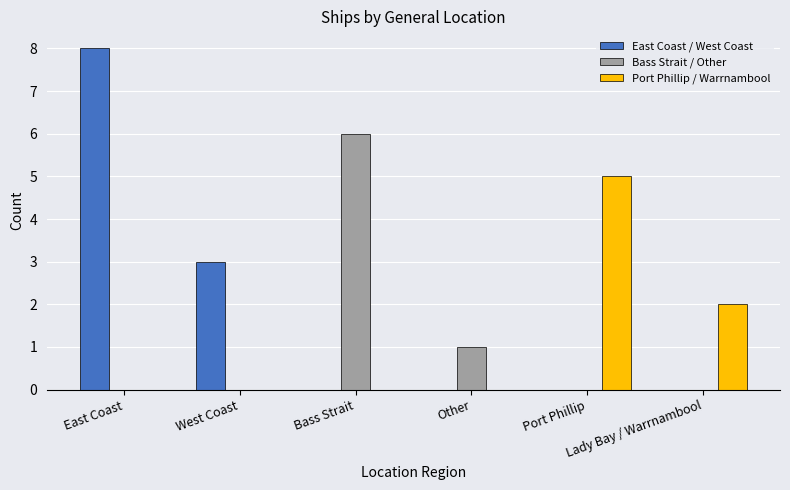

The value of East Coast / West Coast at East Coast is 5. True or false?

False